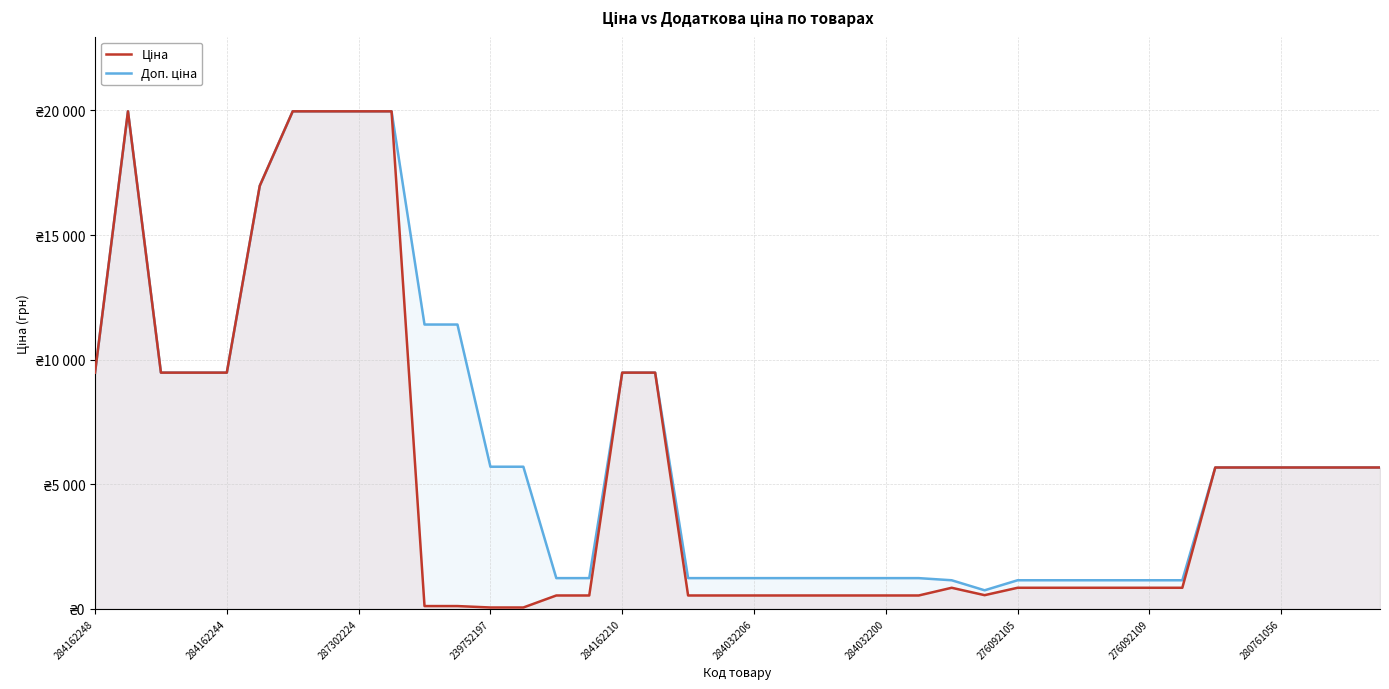

Which series has the largest total across all categories?

Доп. ціна